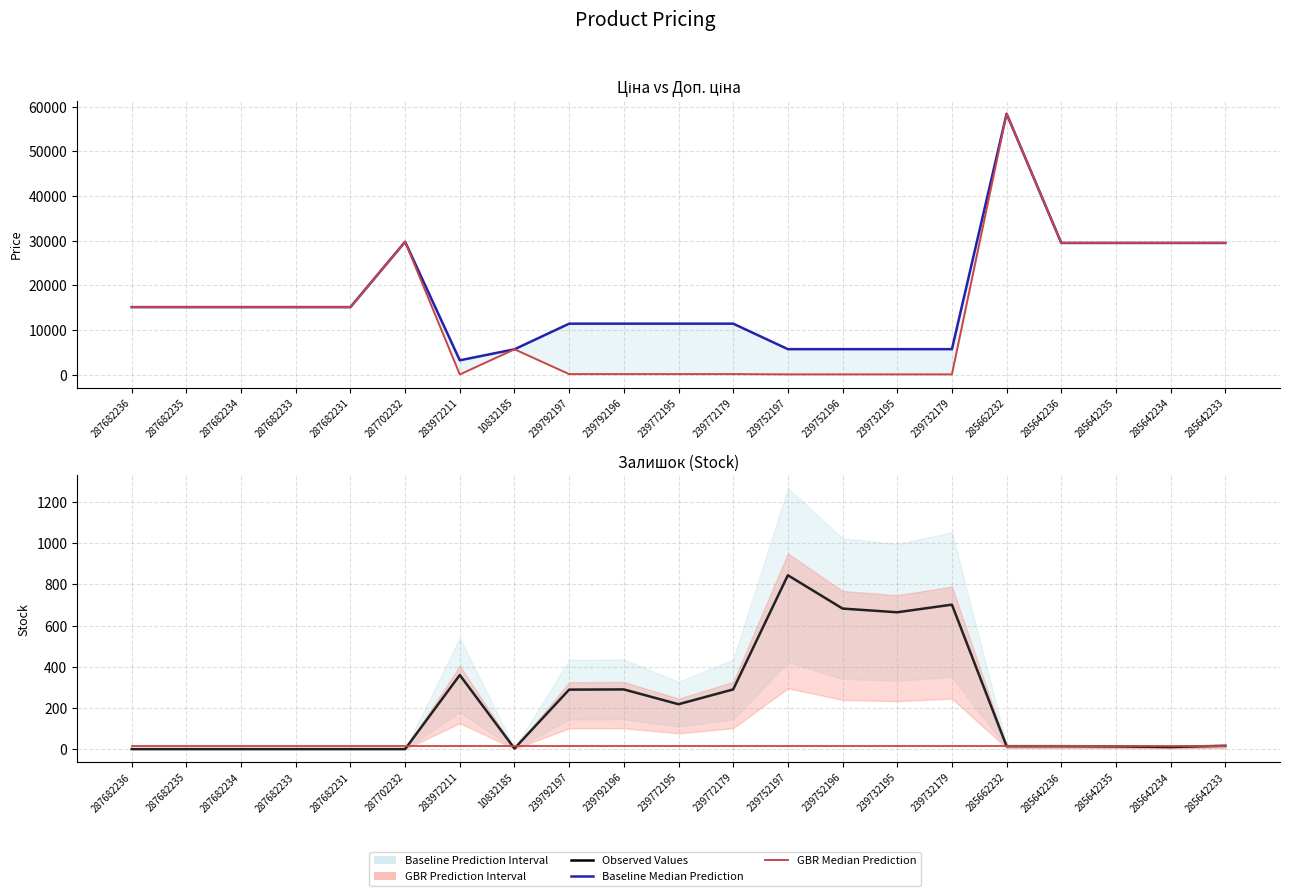

What is the maximum value shown in the chart?

58426.5